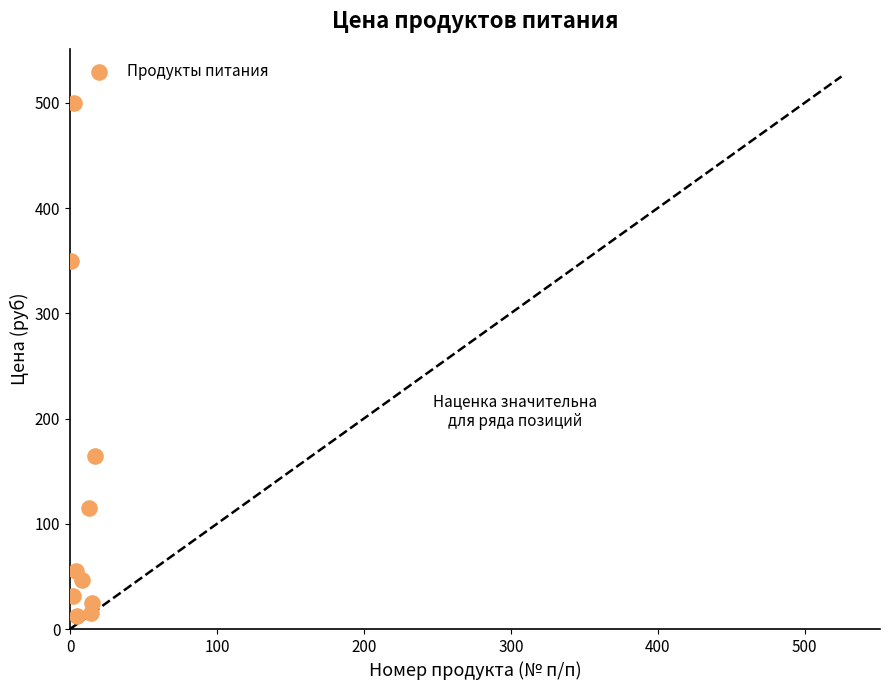

What is the range of X values (max minus min)?

16.0